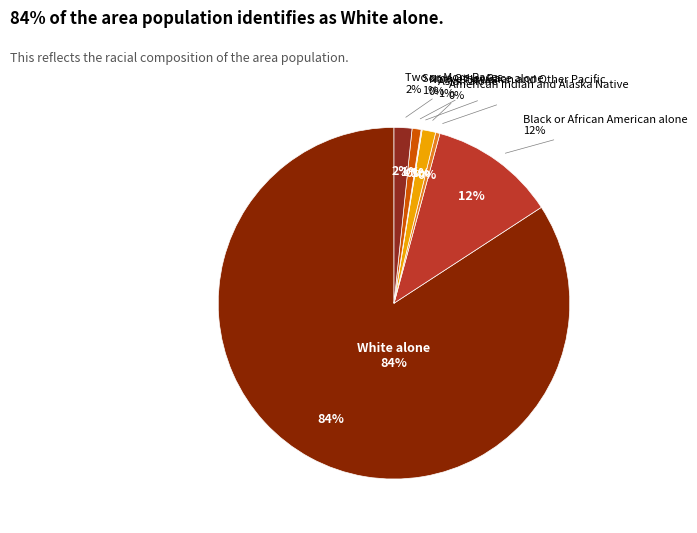

What percentage do Asian alone and White alone together represent?

85.4%